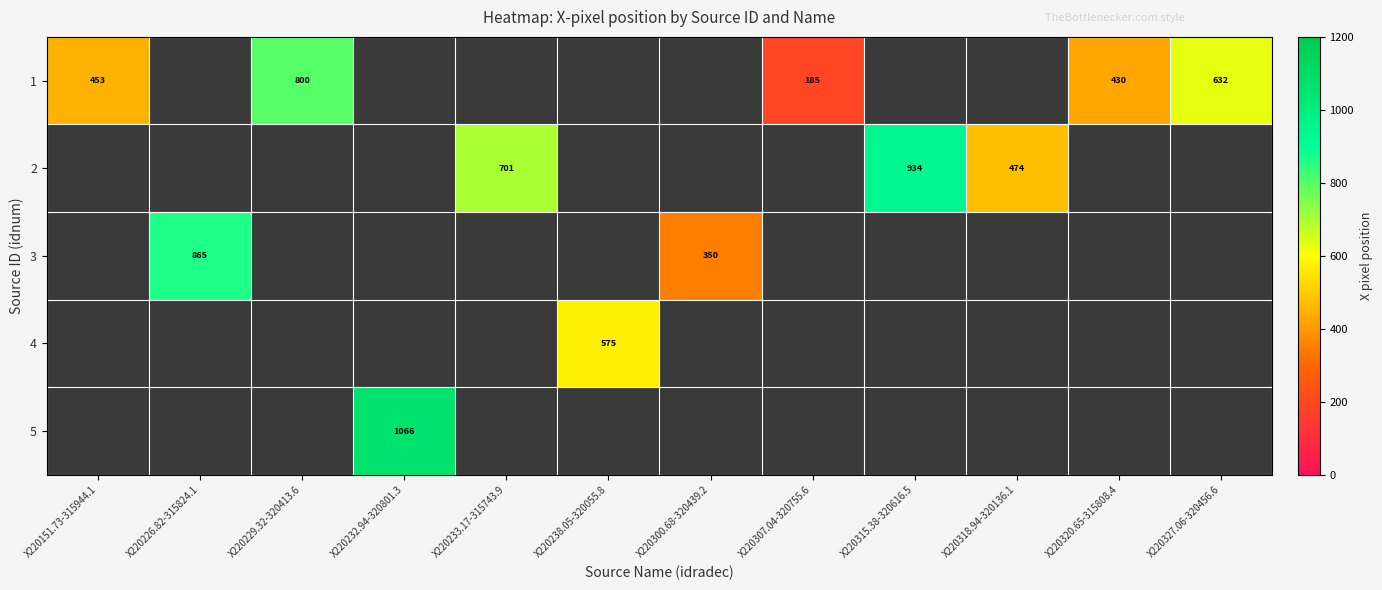

What is the smallest value displayed?

185.2